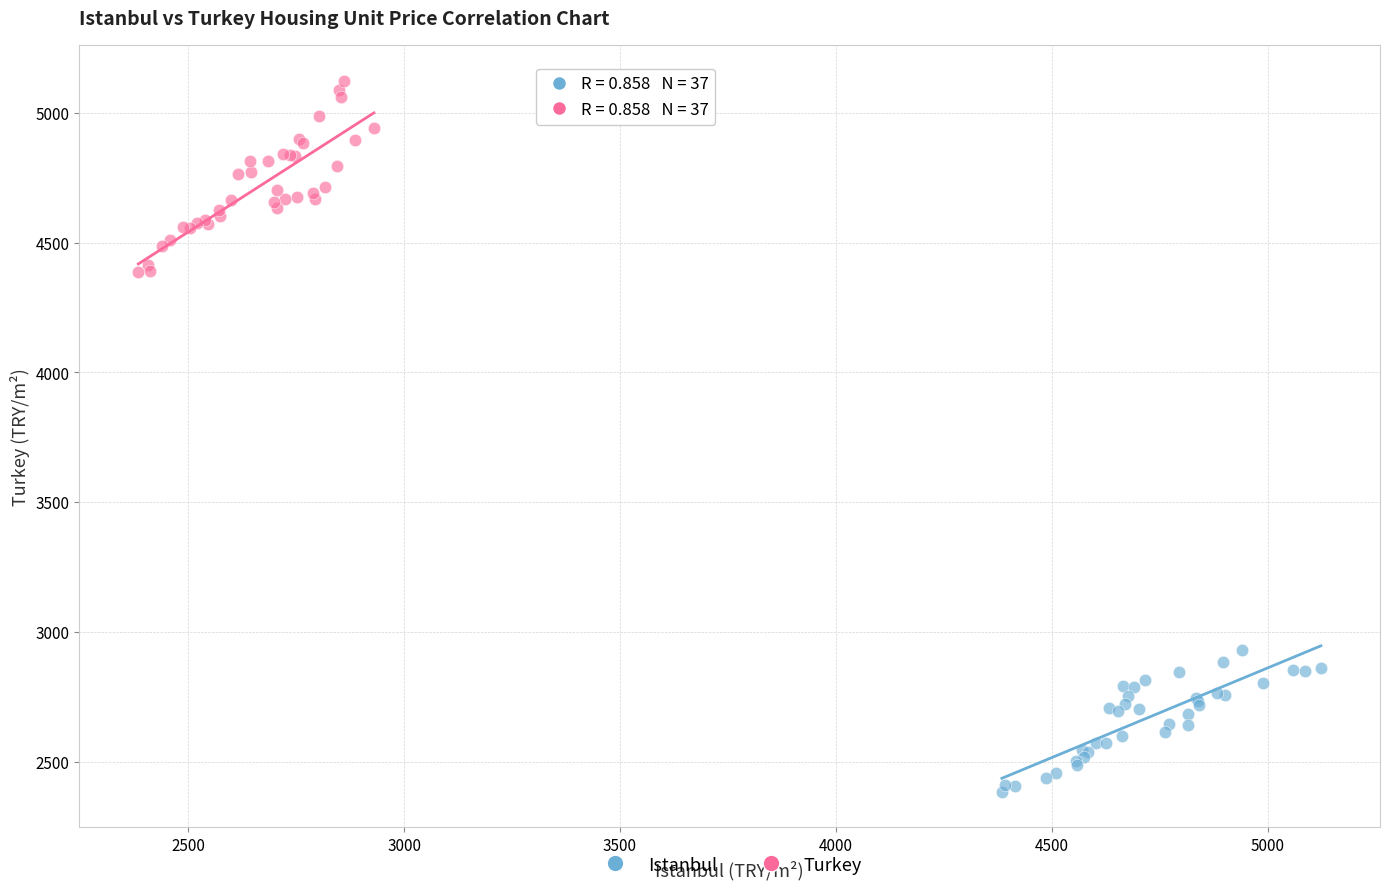

What are all the series names shown in the legend?

Istanbul, Turkey